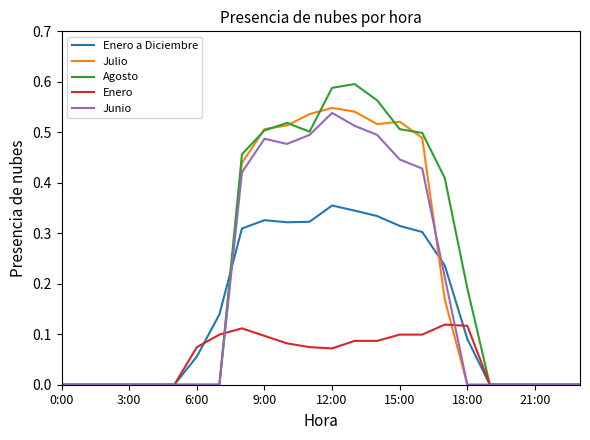

Which series has the largest range (max minus min)?

Agosto